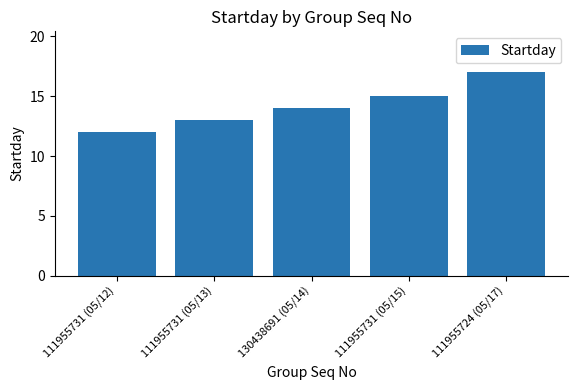

True or false: the data shows 15 at 111955731 (05/15).

True